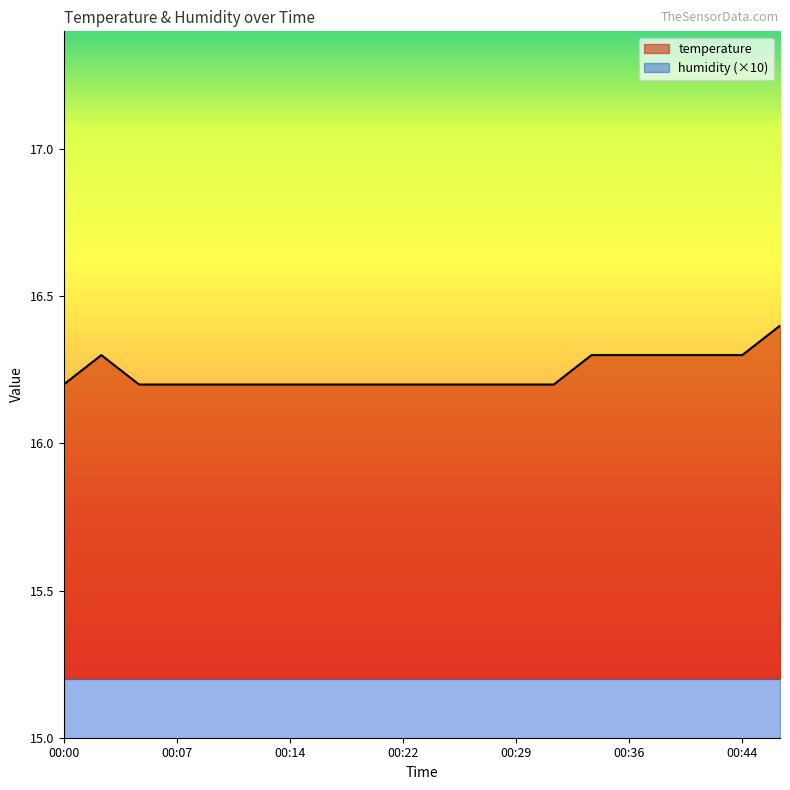

Reading left to right, transcribe all the data shown in this chart.

16.2	16.3	16.2	16.2	16.2	16.2	16.2	16.2	16.2	16.2	16.2	16.2	16.2	16.2	16.3	16.3	16.3	16.3	16.3	16.4